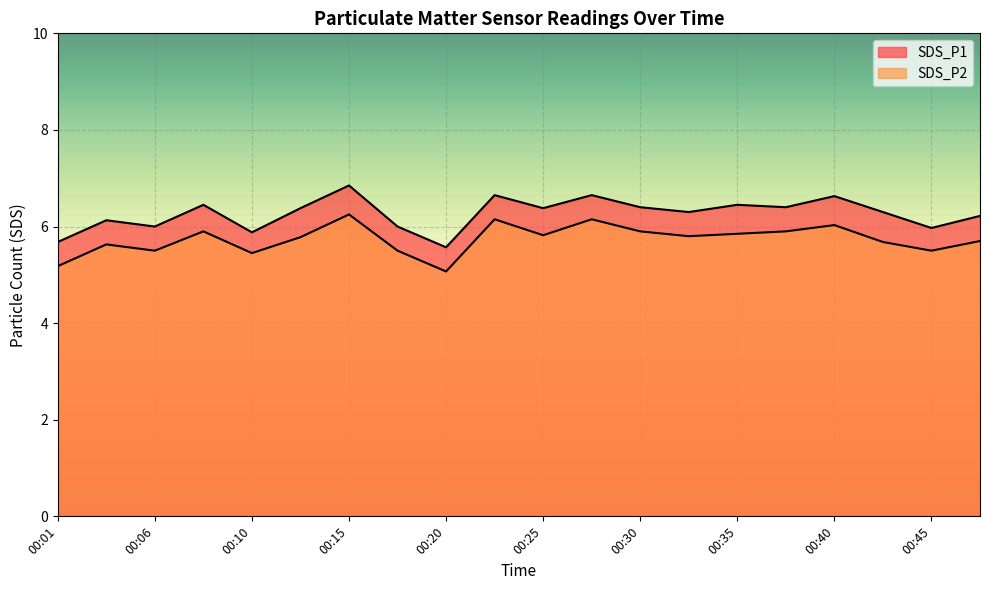

What is the value of the SDS_P2 point at the 18th from the left?

5.7